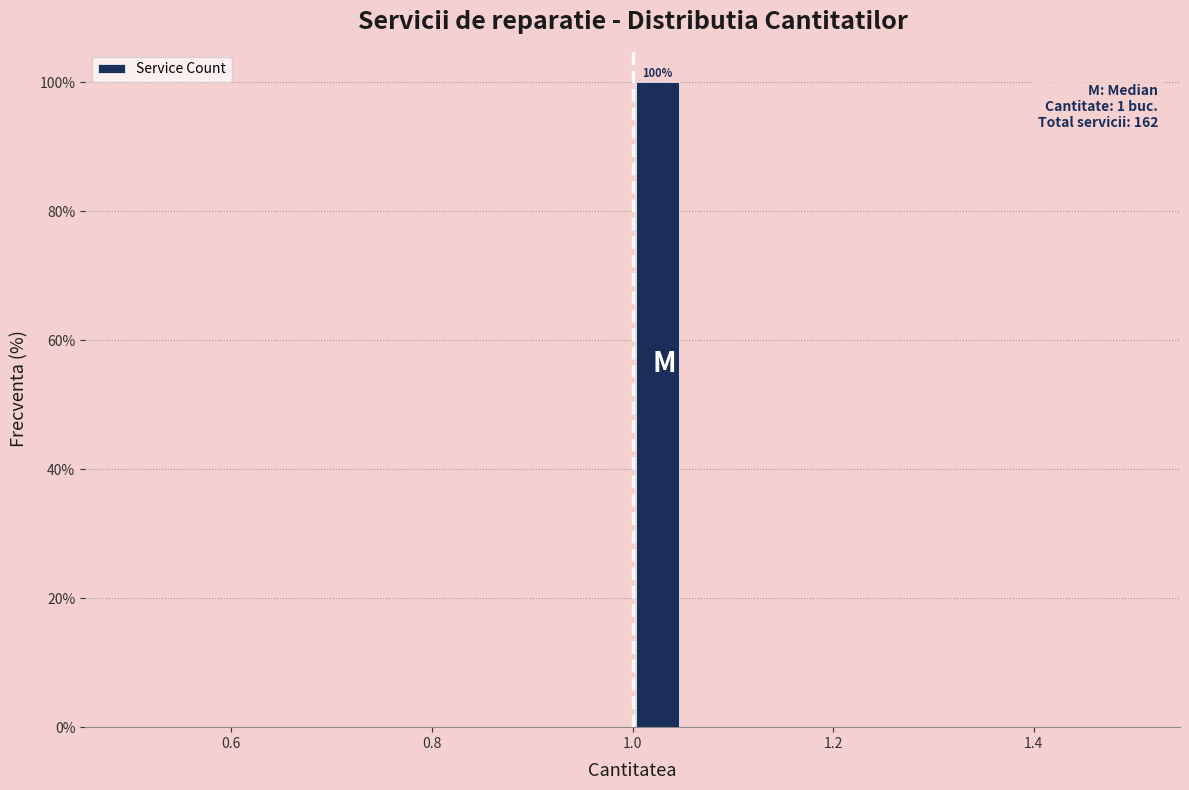

Around what value on the x-axis is the tallest bar? Give the approximate position of its centre, as read against the axis.

1.02